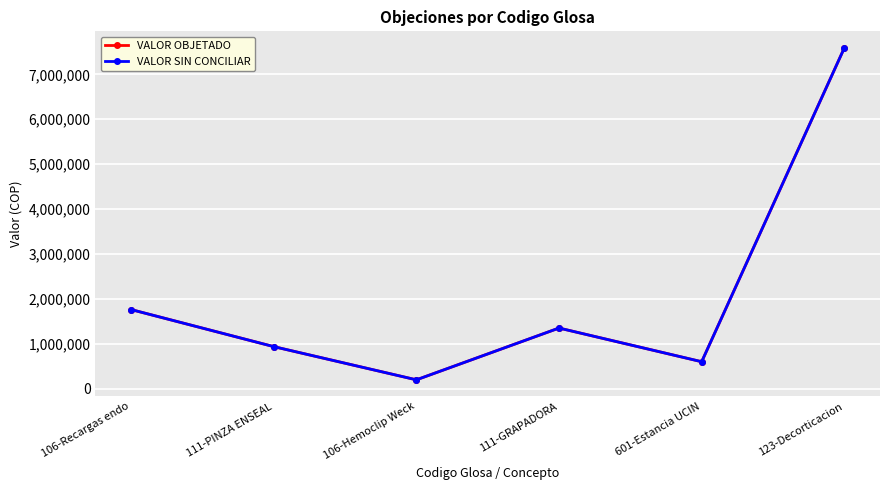

Does the chart have visible grid lines?

Yes